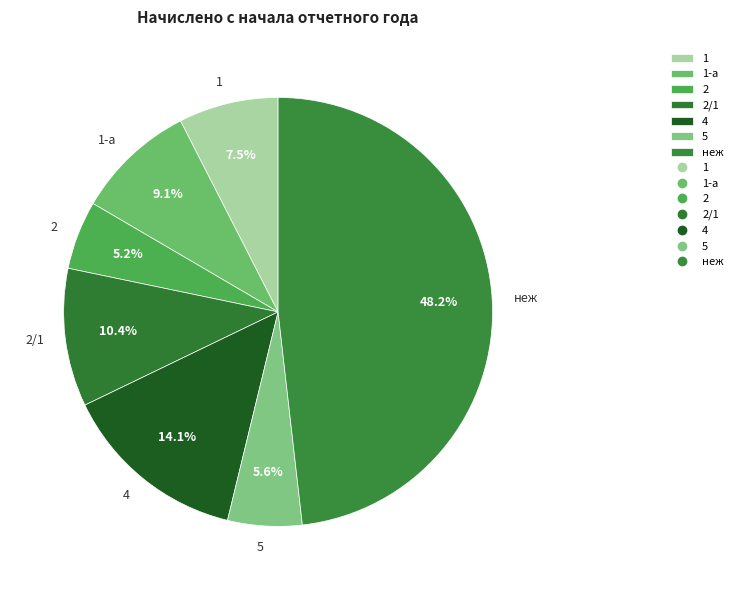

What percentage is NOT represented by 5?

94.4%